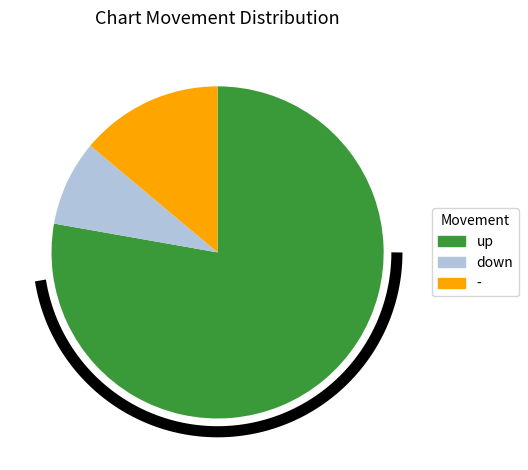

To the nearest percent, what portion does up represent?

82%